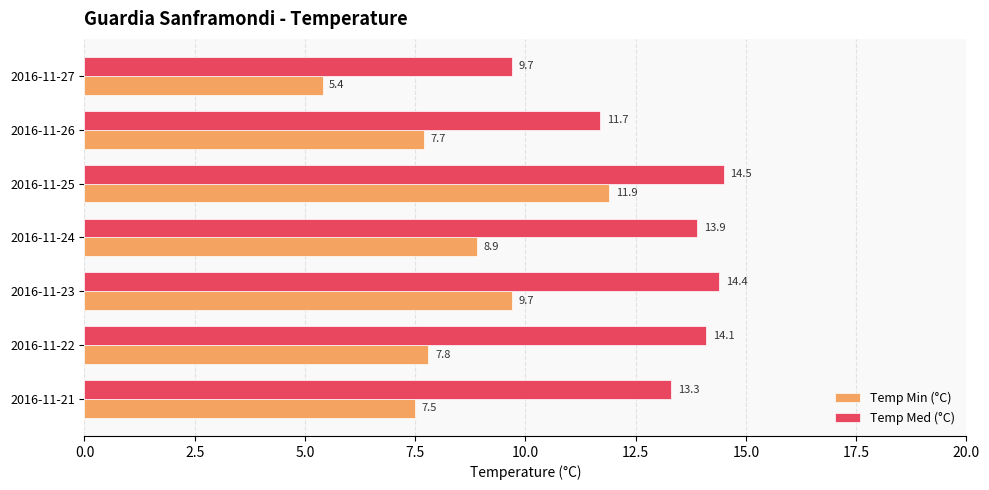

What is the difference between the Temp Min (°C) values at 2016-11-27 and 2016-11-23?

4.3